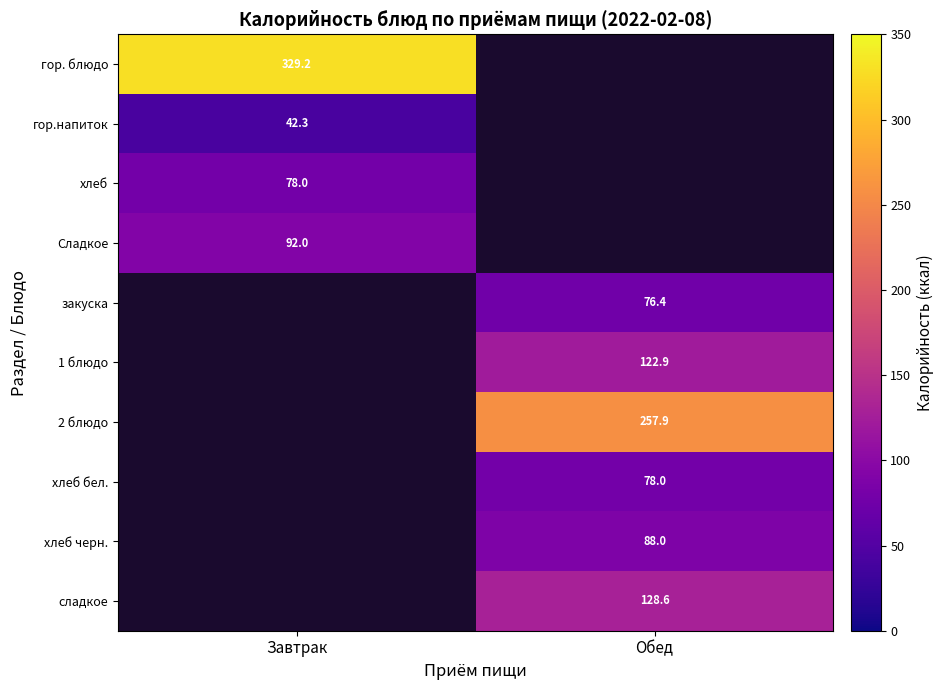

Is the value of закуска at Обед greater than the value of гор. блюдо at Завтрак?

No